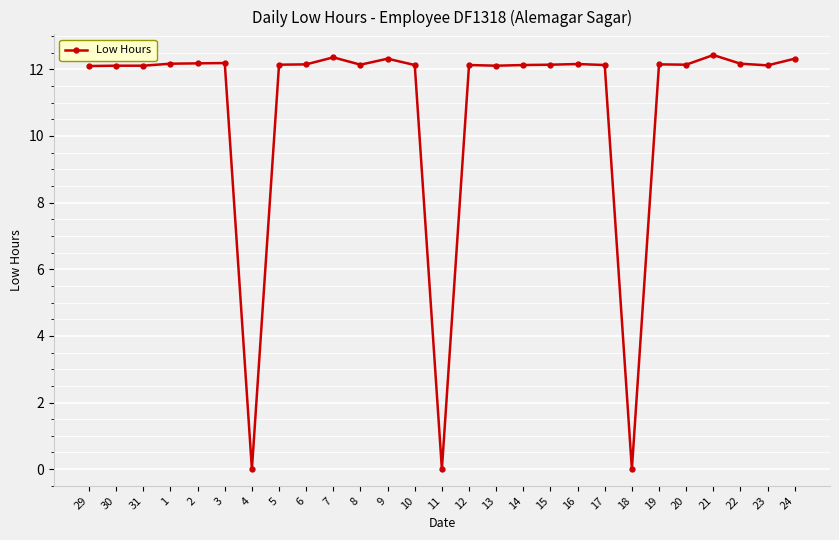

What is the sum of the values at 6 and 20?

24.3